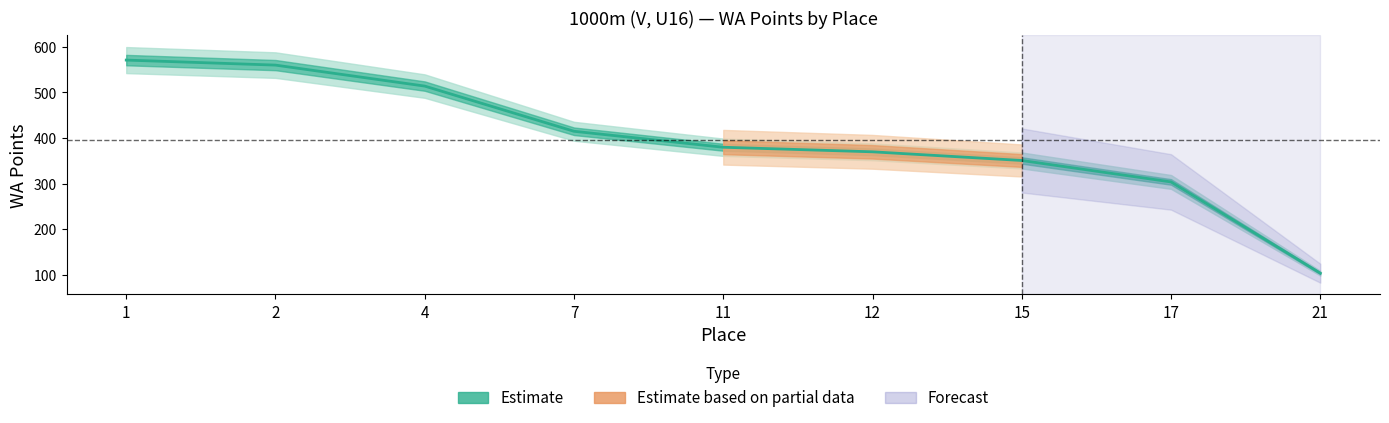

The value at 12 is 120. True or false?

False